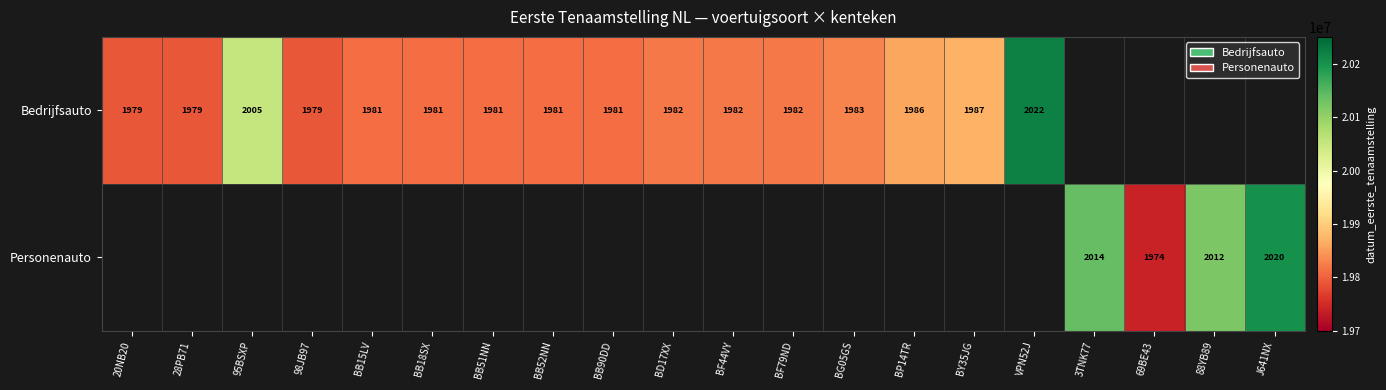

The Bedrijfsauto series shows 1979 at 28PB71. True or false?

True